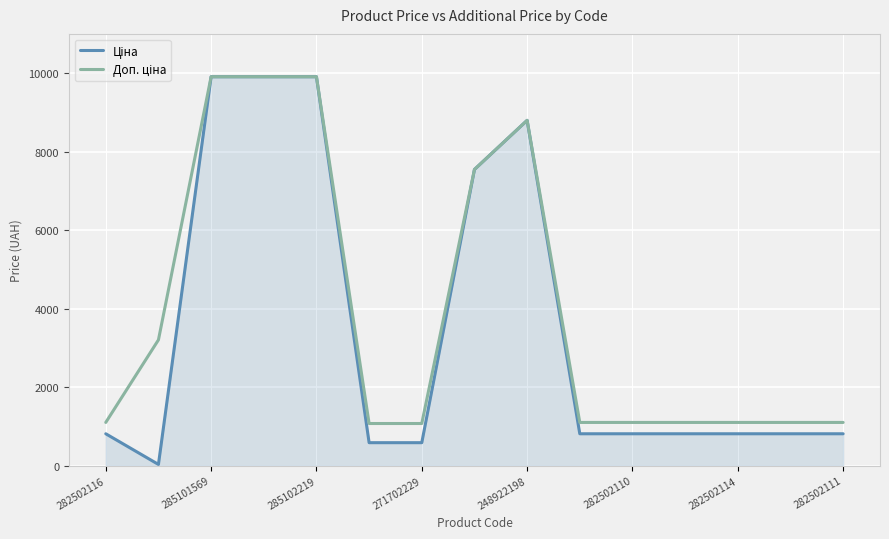

How many series are shown in this chart?

2